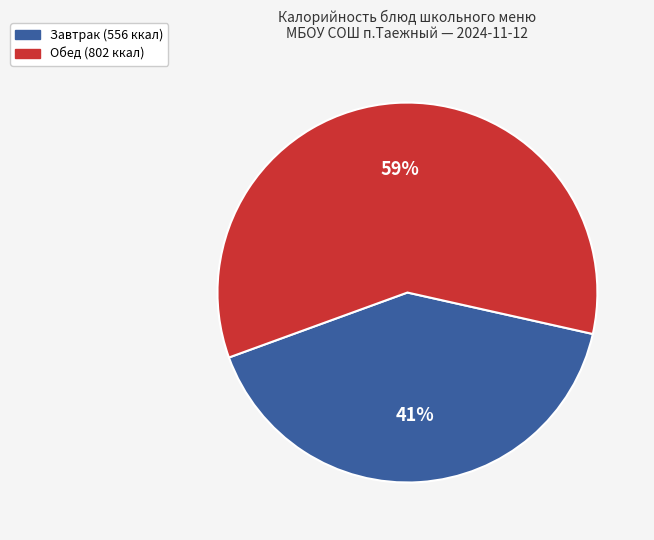

Does any single category account for the majority?

Yes